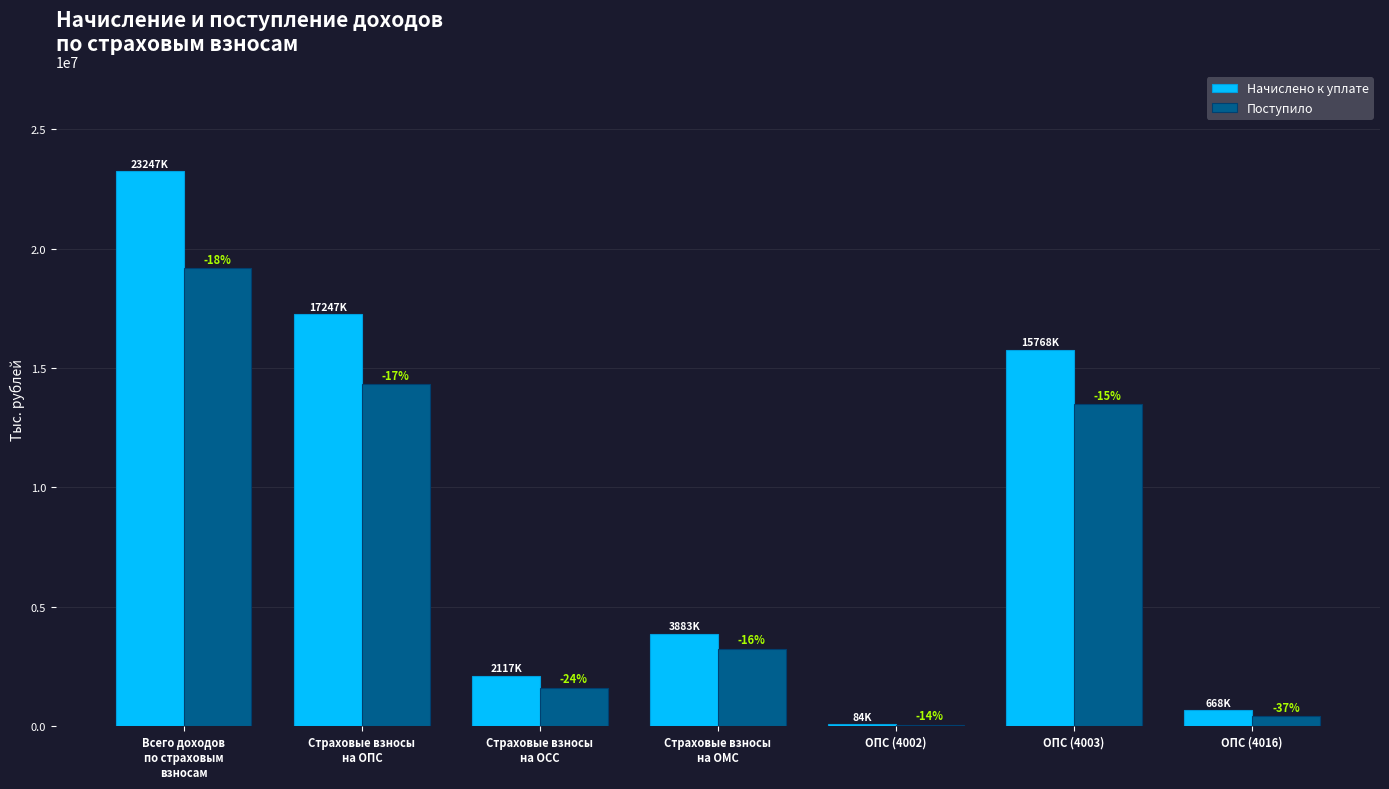

What are all the series names shown in the legend?

Начислено к уплате, Поступило